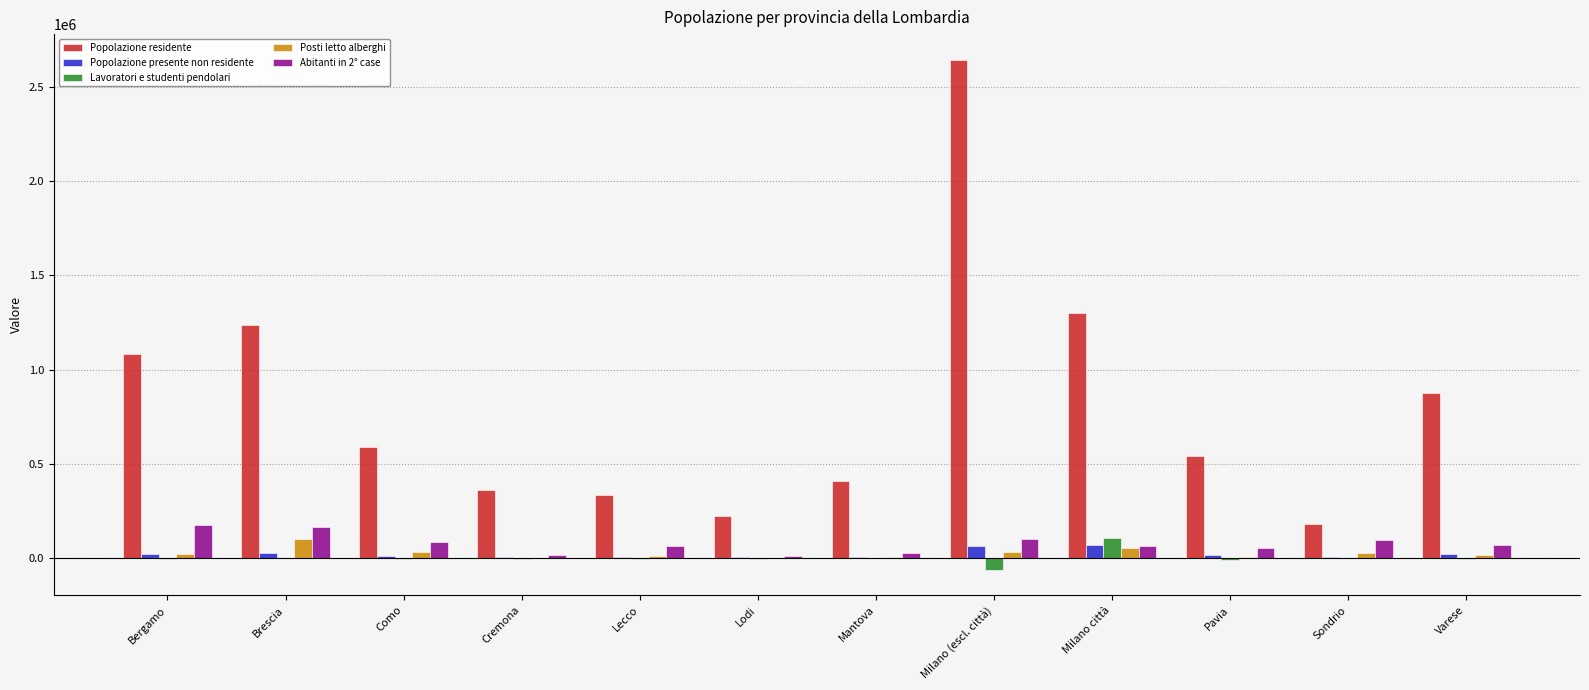

The Lavoratori e studenti pendolari series shows -61544 at Milano (escl. città). True or false?

True